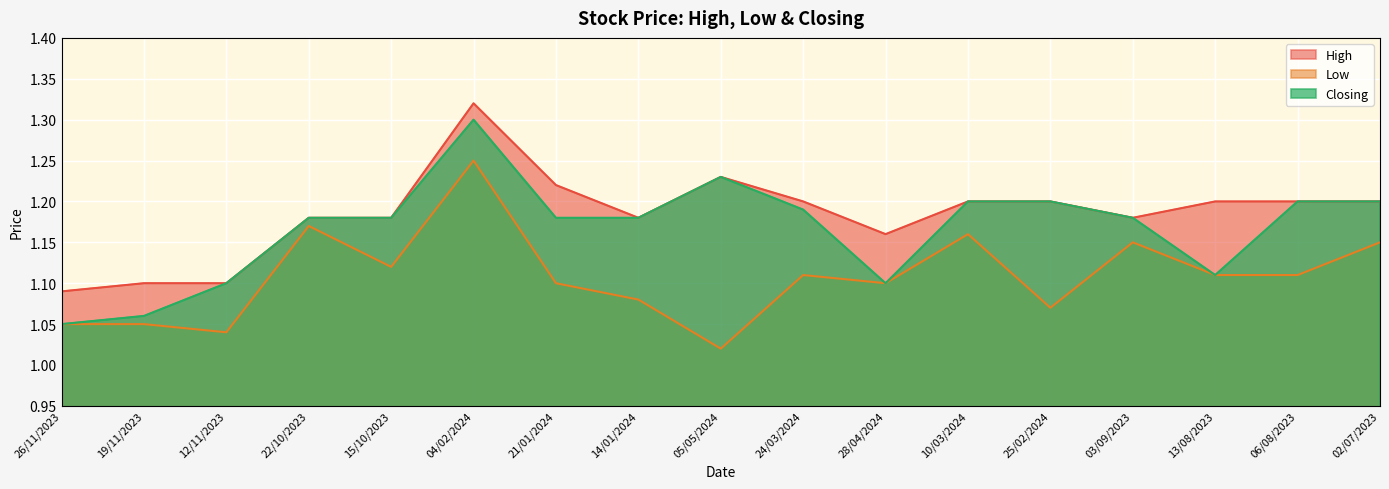

In Closing, how many points are lower than both neighbors (excluding endpoints)?

2